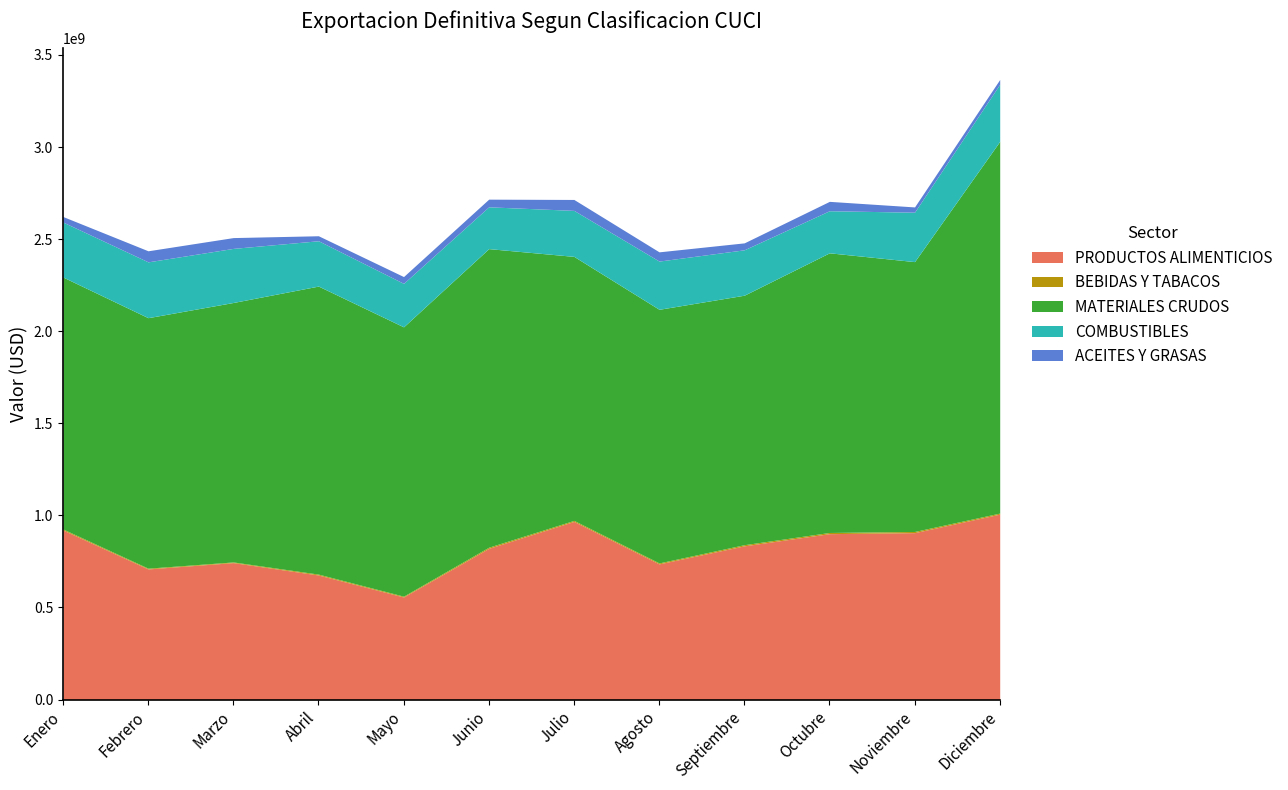

Does the chart have visible grid lines?

No